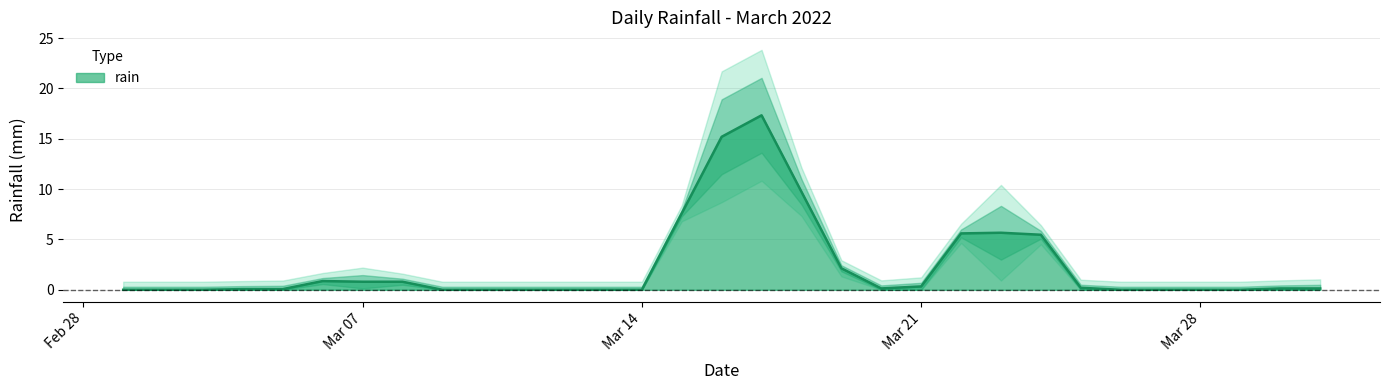

The rain series shows 0.0 at Mar 14. True or false?

True